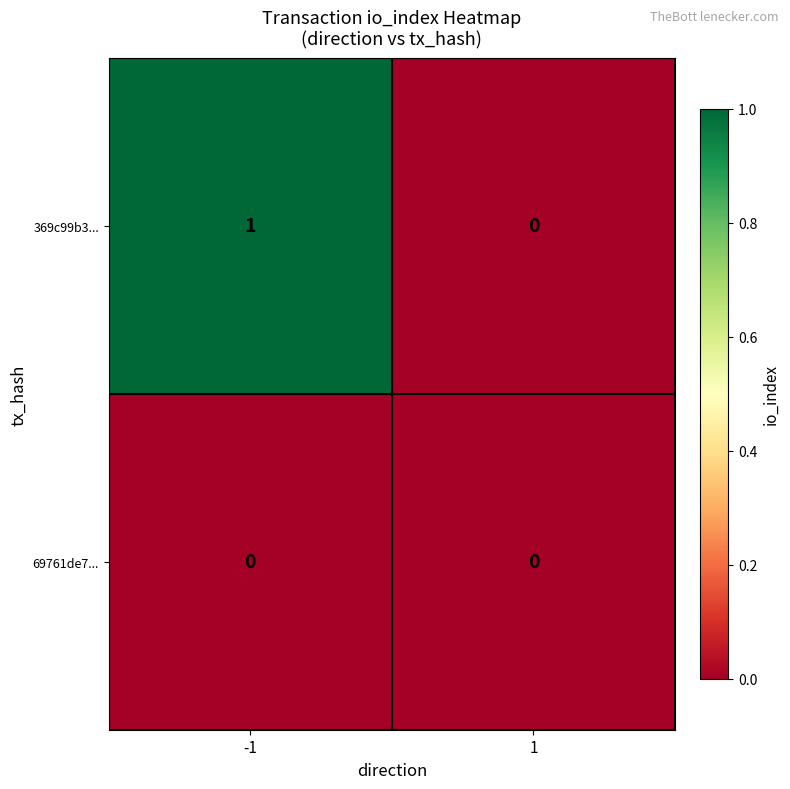

Is it true that 369c99b3... equals 0 at -1?

False